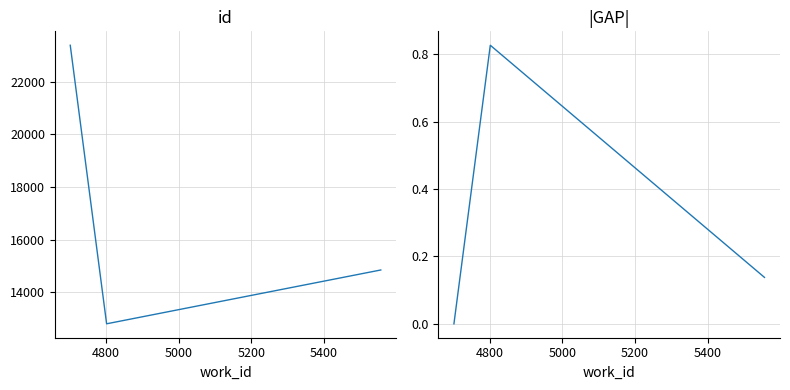

Rank the series by their maximum value, from lowest to highest.

|GAP|, id